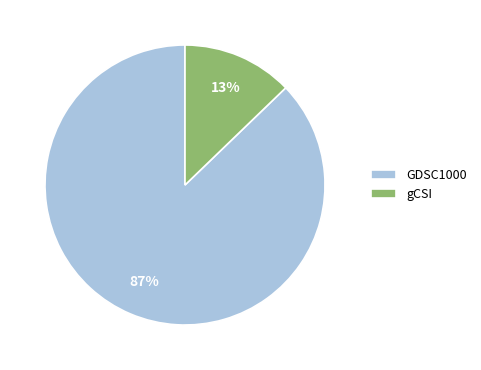

To the nearest percent, what is the combined percentage of gCSI and GDSC1000?

100%